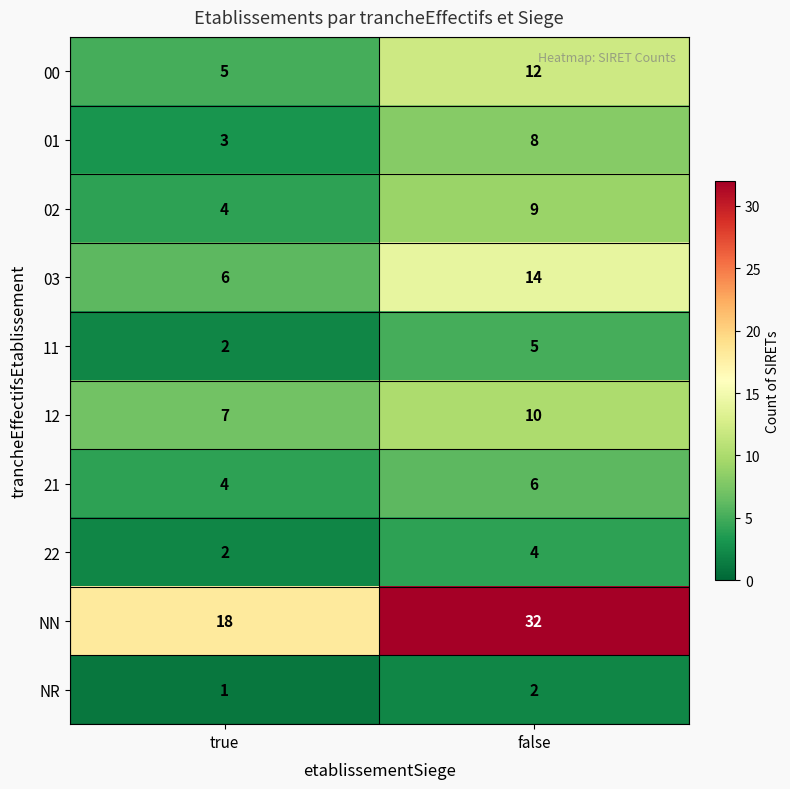

The value of 21 at false is 9. True or false?

False